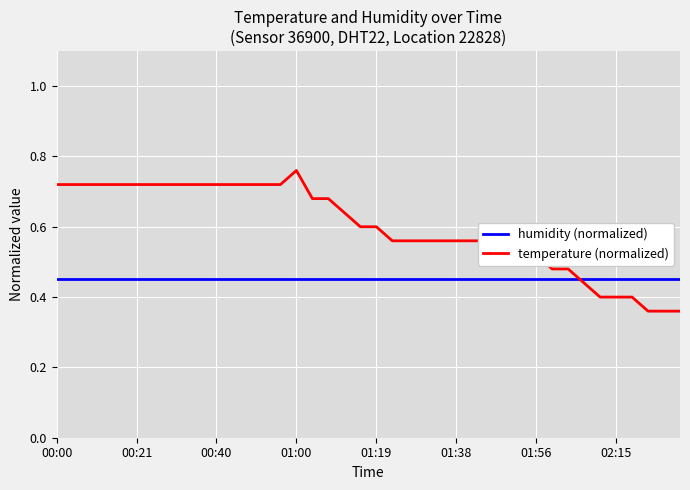

Does the chart have visible grid lines?

Yes